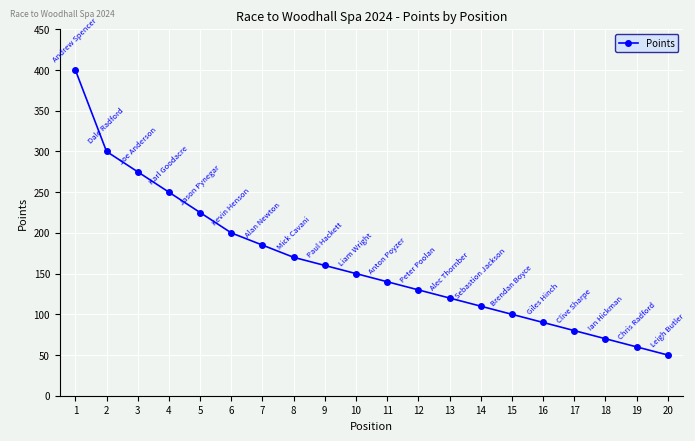

At which label does the data first exceed 150?

1